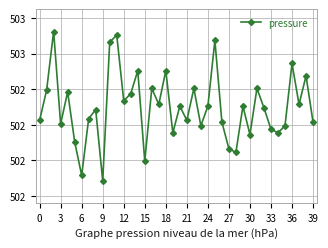

Is this an area chart (filled region under the line)?

No